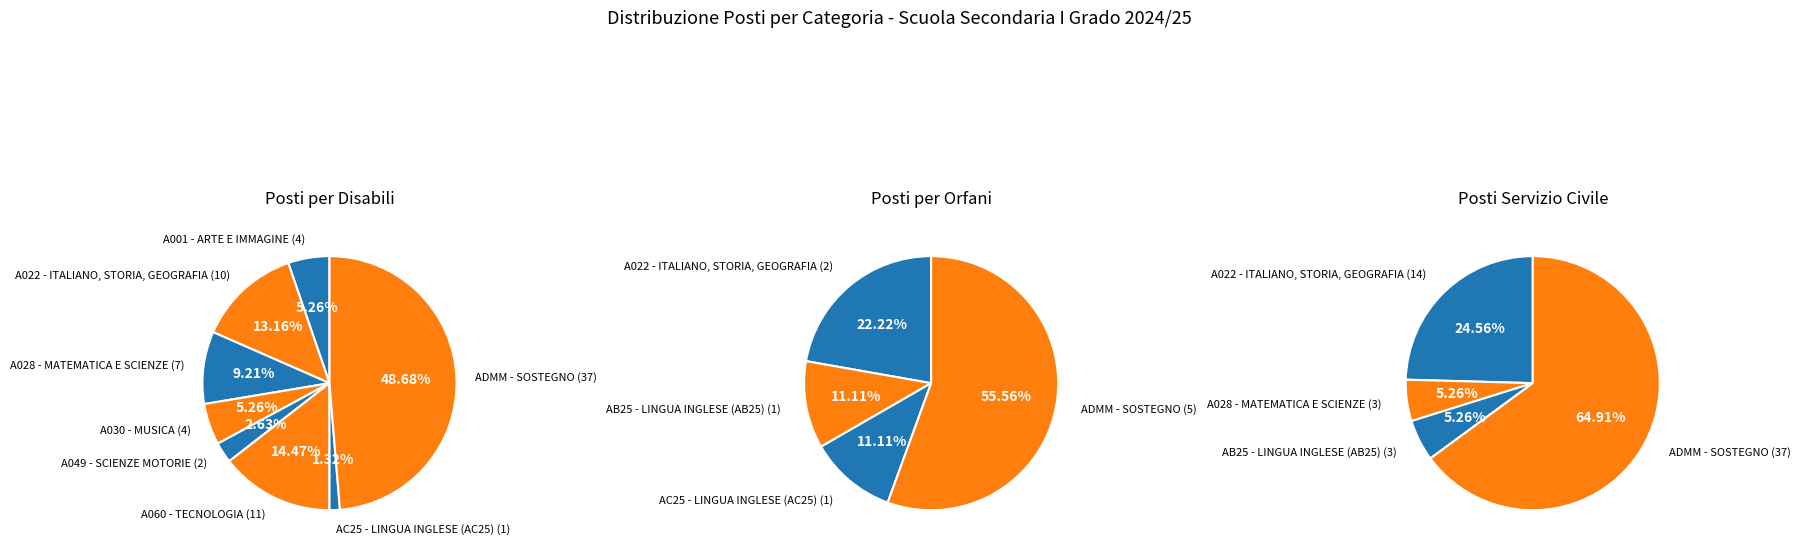

What is the total percentage of A022 - ITALIANO, STORIA, GEOGRAFIA and A030 - MUSICA?

18.4%